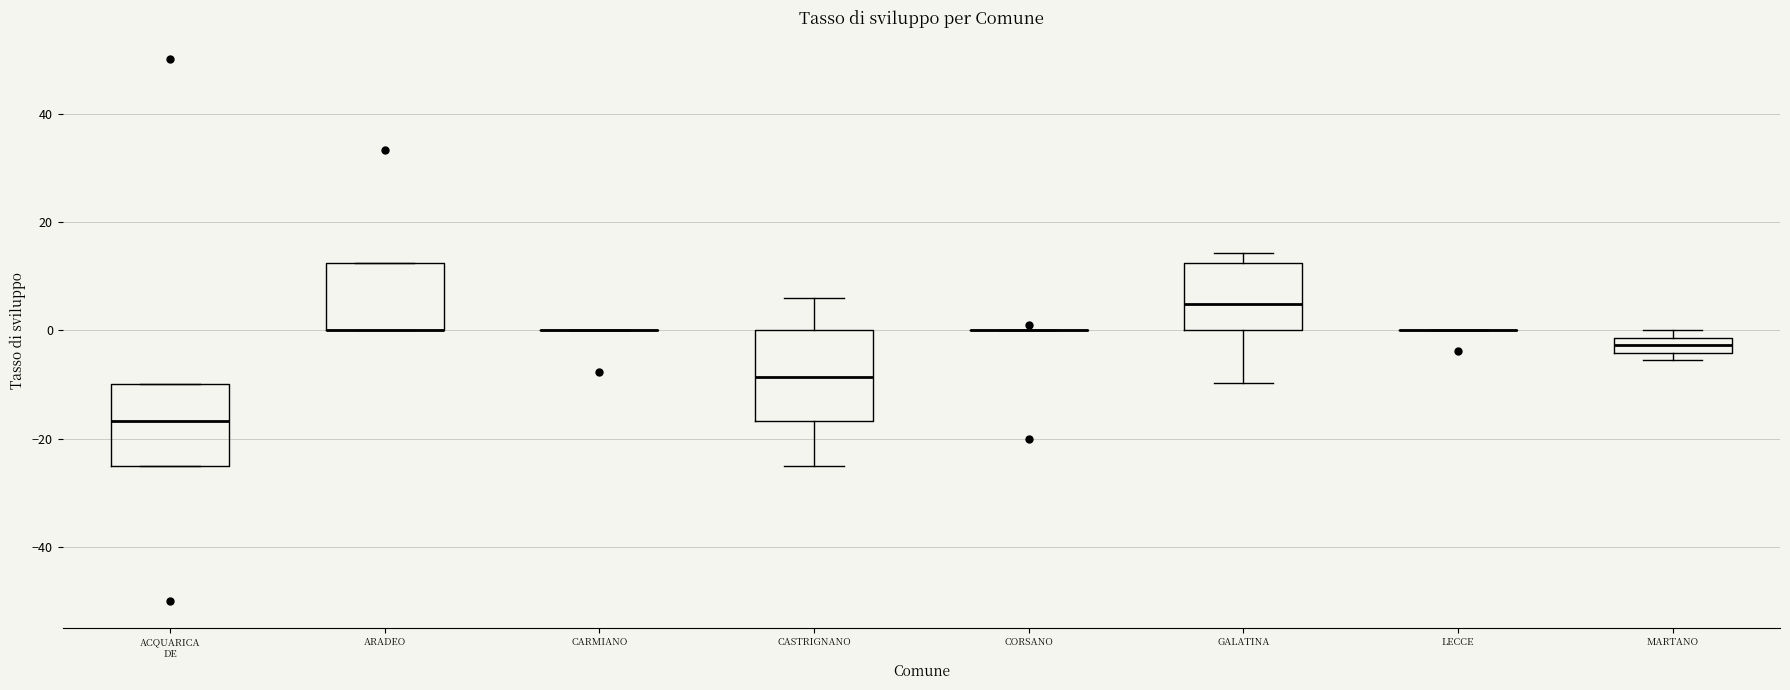

Where is the upper edge of the box for MARTANO on the y-axis? The values are not printed on the chart, so give them approximately, as read against the axis.

-2